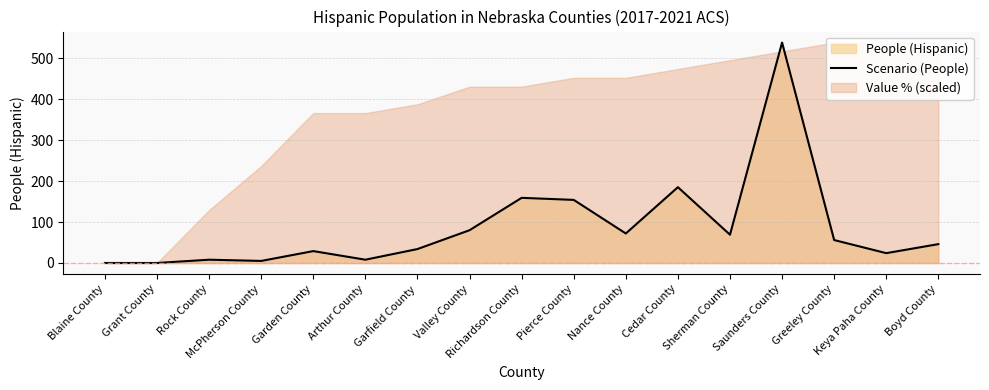

At which label does the data first exceed 46?

Valley County